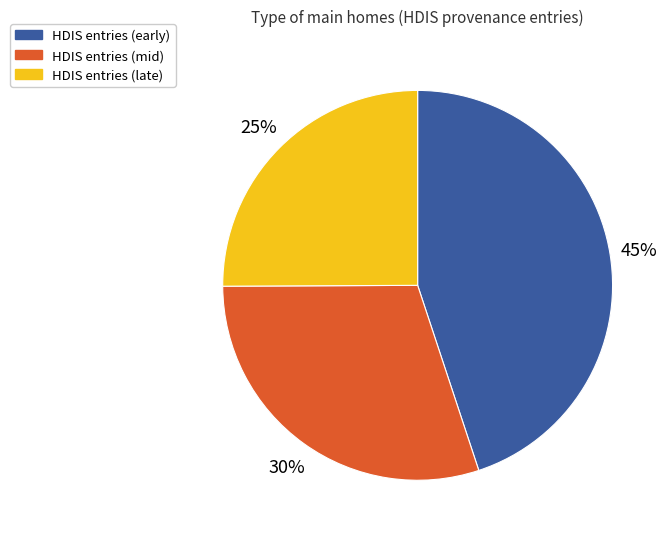

Between HDIS entries (mid) and HDIS entries (late), which is larger?

HDIS entries (mid)